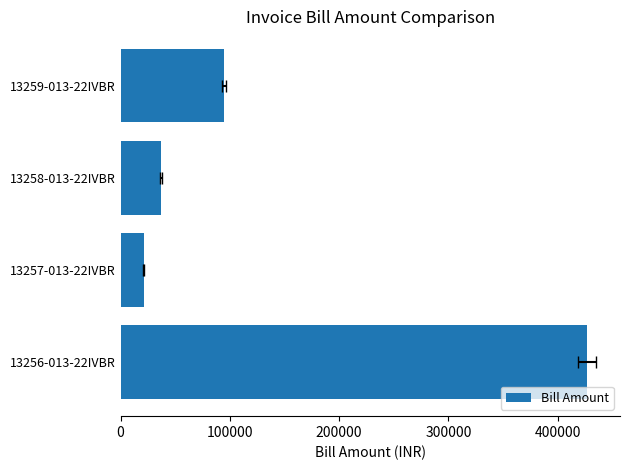

What is the value of the 2nd bar from the left?

21333.0